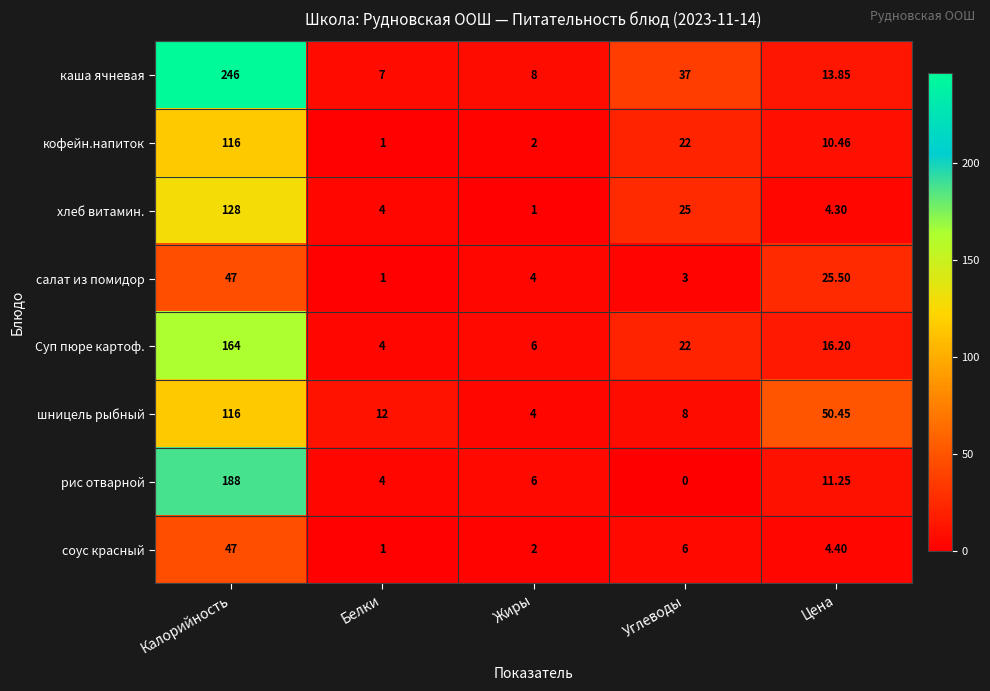

How many data points does each series have?

5